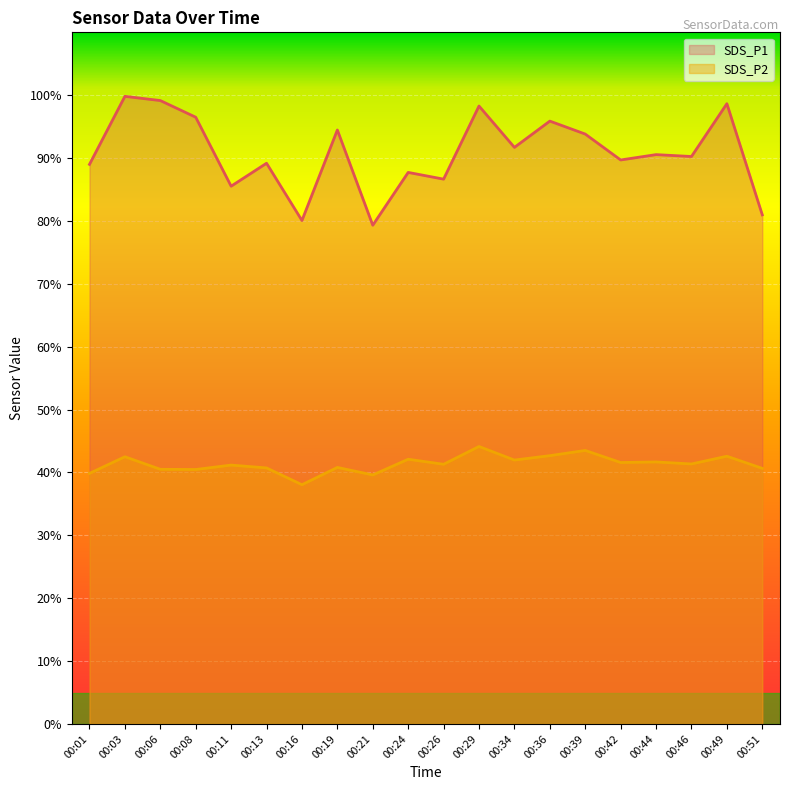

What is the difference between the maximum and second lowest values in the SDS_P2 series?

4.5